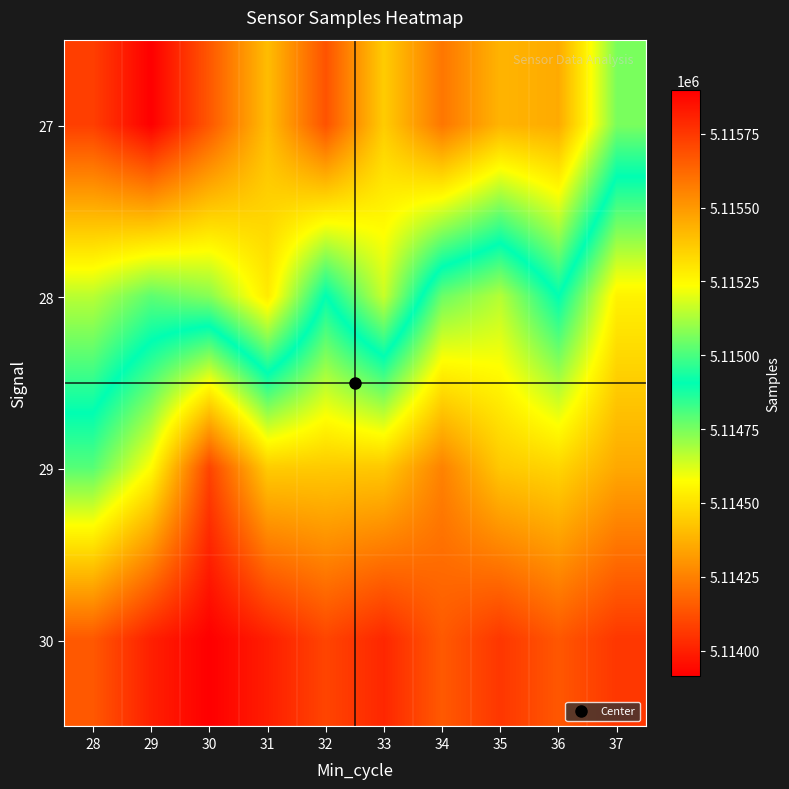

At which category is the sum across all series the highest?

28